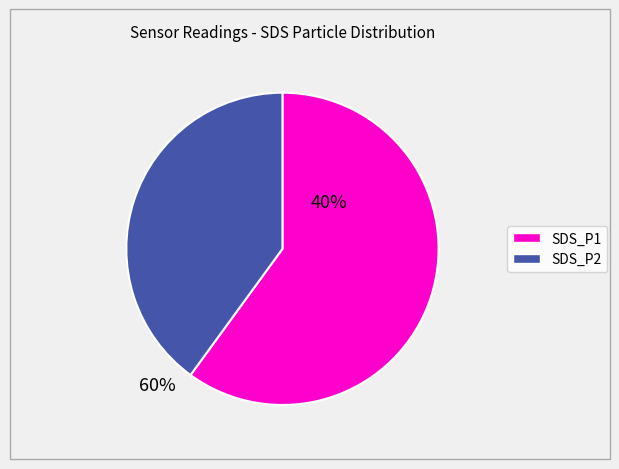

Is there any slice that represents more than half of the pie?

Yes